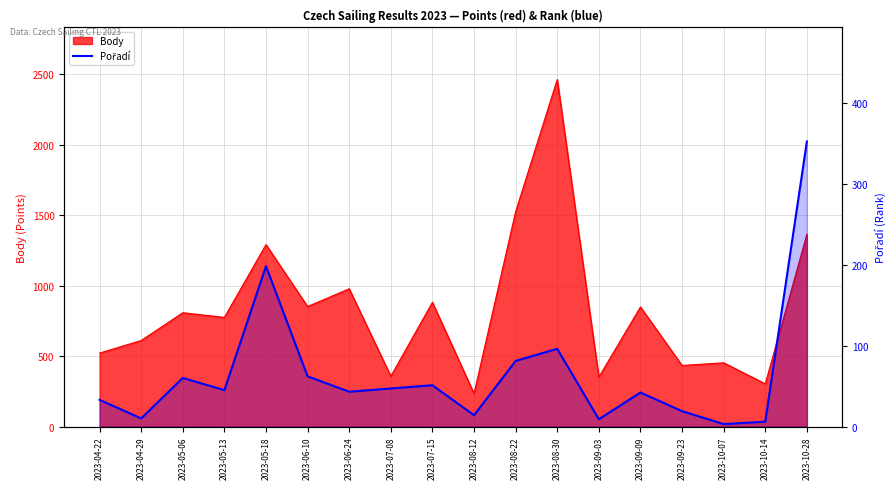

Reading left to right, list all the values displayed in this chart.

2023-04-22=33	2023-04-29=10	2023-05-06=60	2023-05-13=45	2023-05-18=198	2023-06-10=62	2023-06-24=43	2023-07-08=47	2023-07-15=51	2023-08-12=14	2023-08-22=81	2023-08-30=96	2023-09-03=9	2023-09-09=42	2023-09-23=19	2023-10-07=3	2023-10-14=6	2023-10-28=352